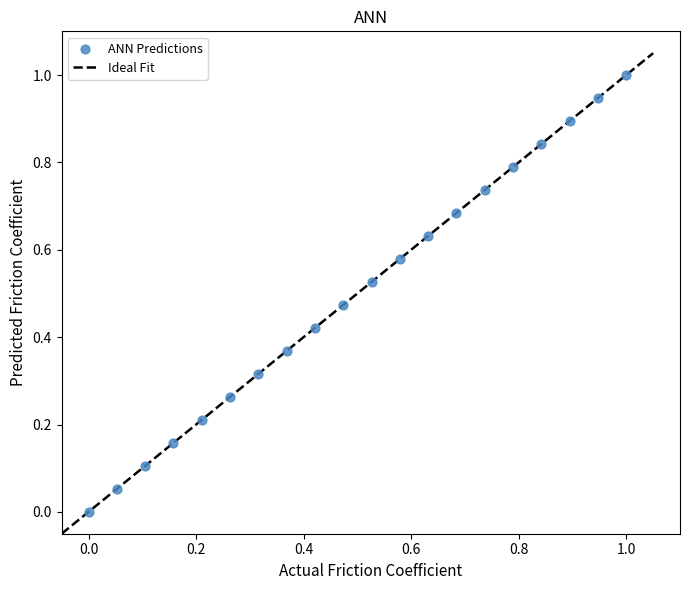

What is the range of Y values (max minus min)?

1.0